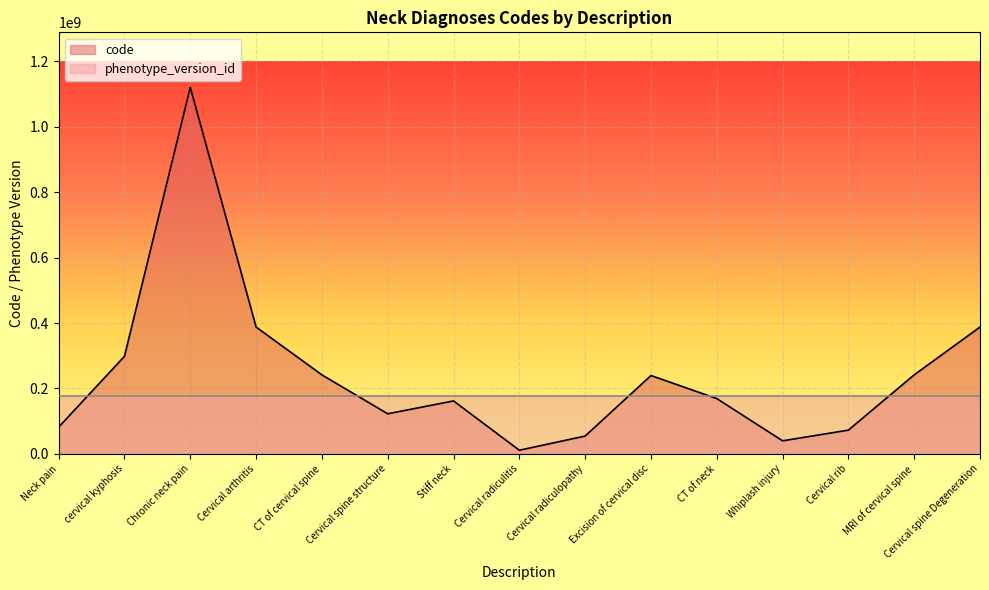

Which category has the highest value across all series?

Chronic neck pain